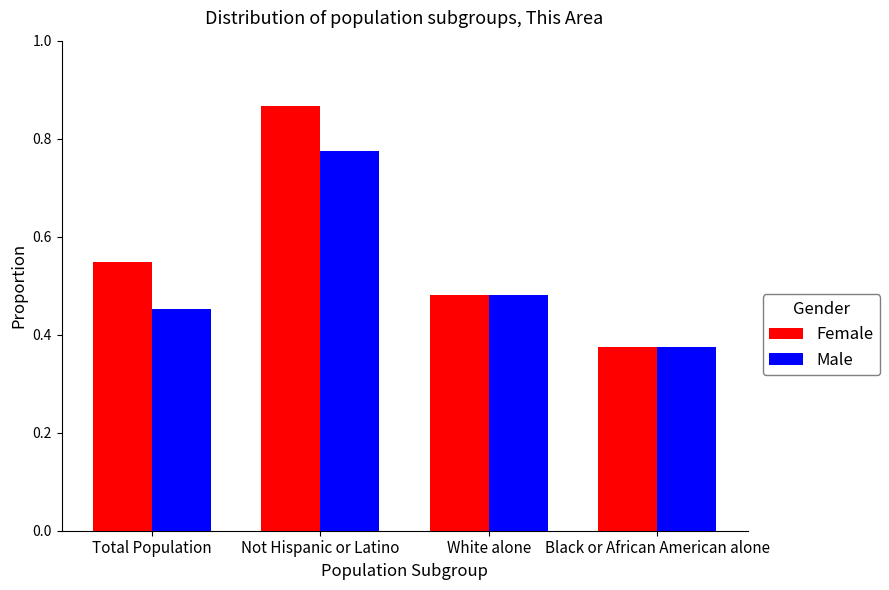

Where is Male nearest to the value 0?

Black or African American alone